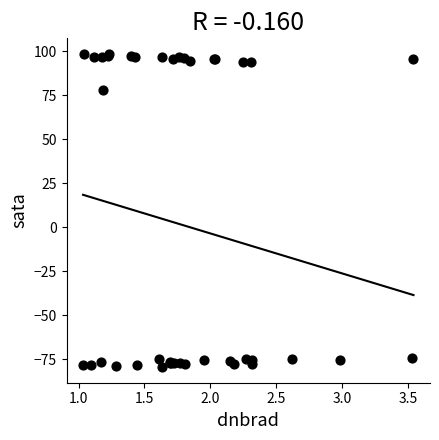

What Y value in the scatter plot is closest to 9?

78.0